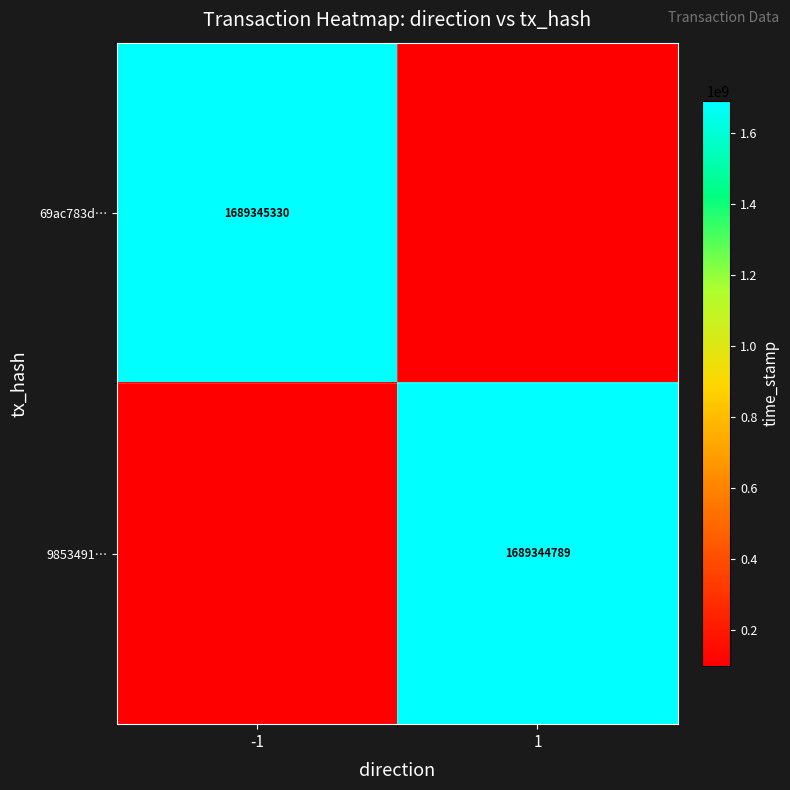

The 9853491… series shows 1689344789 at 1. True or false?

True